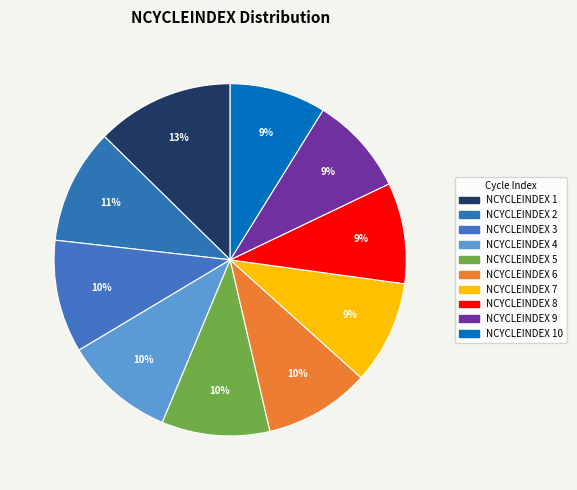

Rank the categories by value from lowest to highest.

10, 9, 8, 7, 6, 5, 4, 3, 2, 1